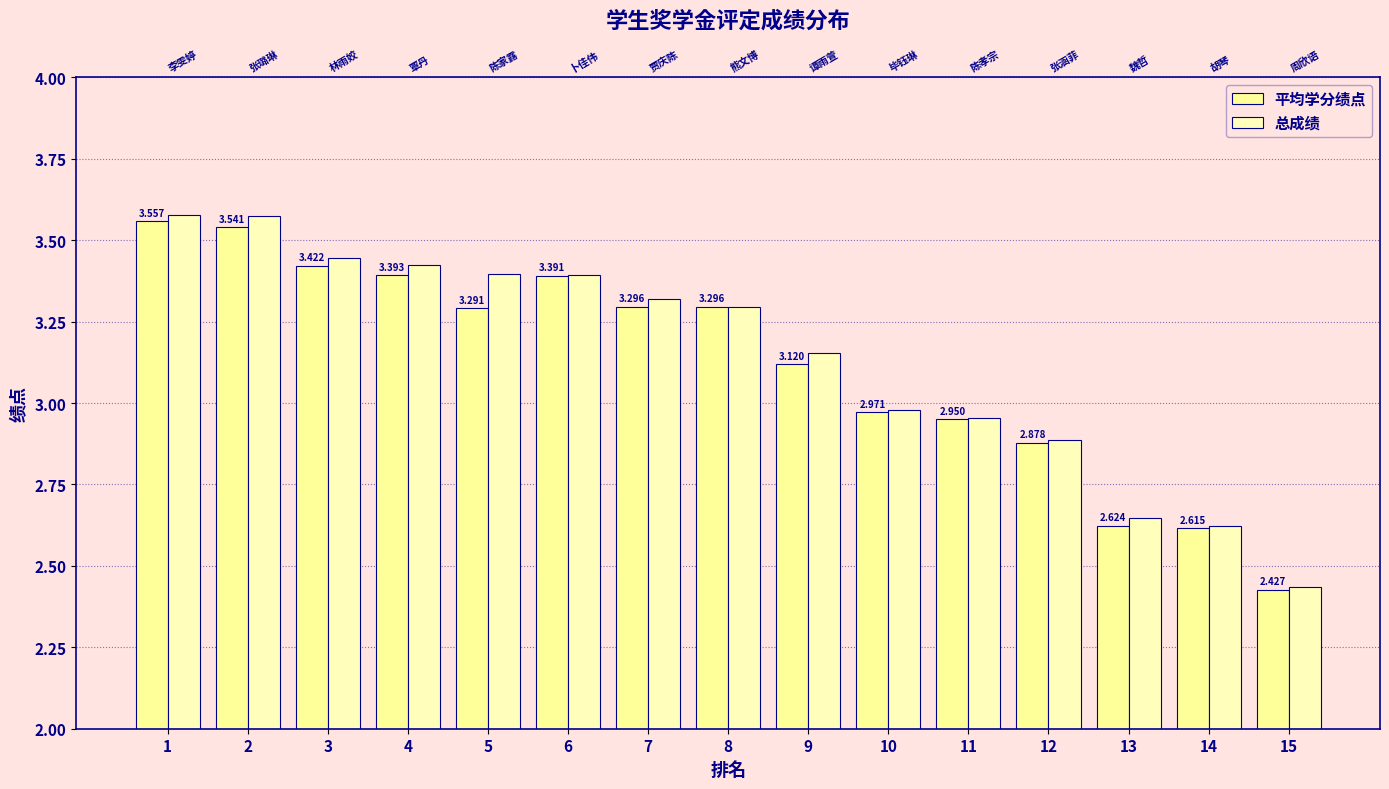

Rank the series at 6 from lowest to highest value.

平均学分绩点, 总成绩